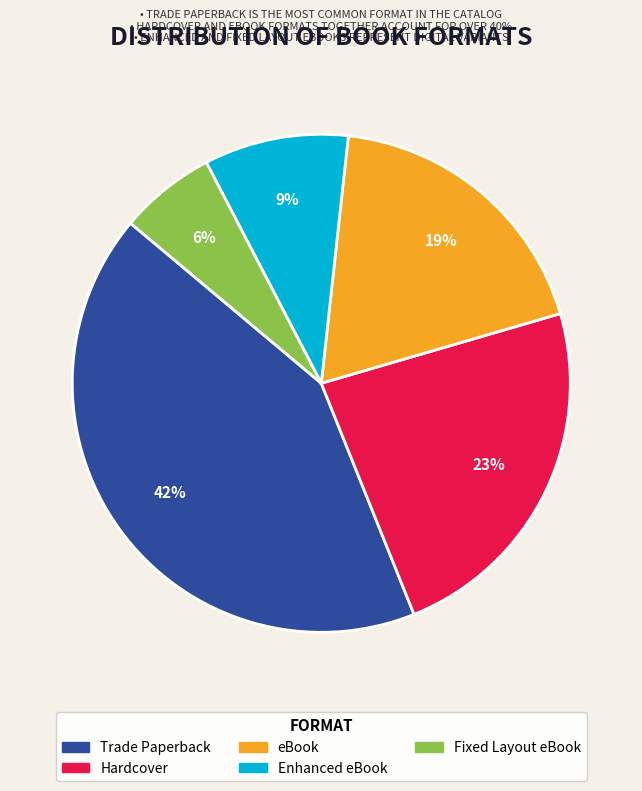

What percentage is the eBook slice, to the nearest percent?

19%